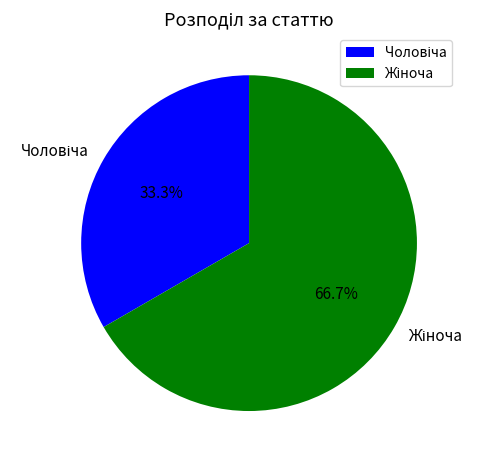

Is there a majority slice in this chart?

Yes